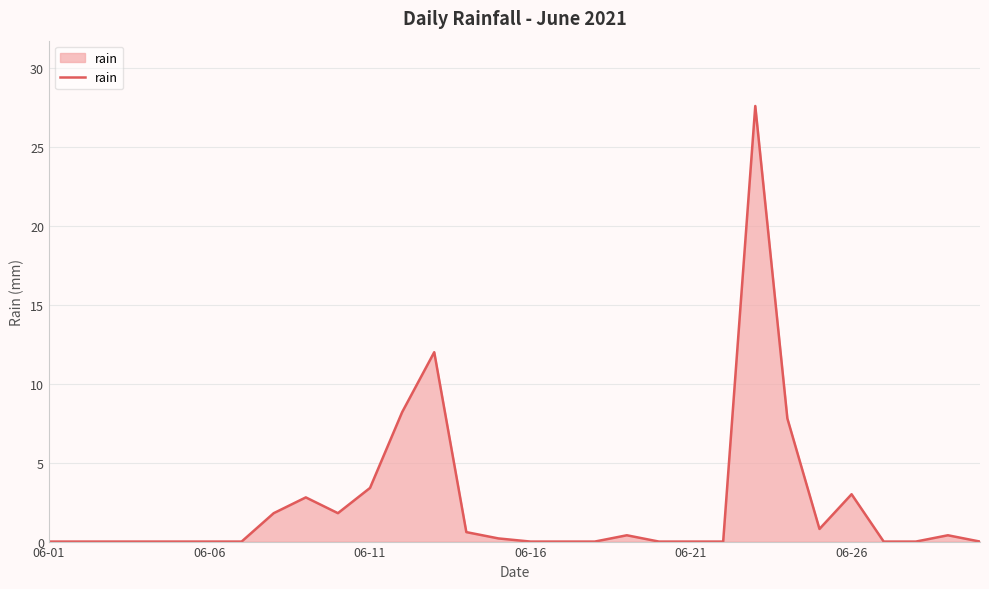

What is the difference between the maximum and minimum values?

27.6